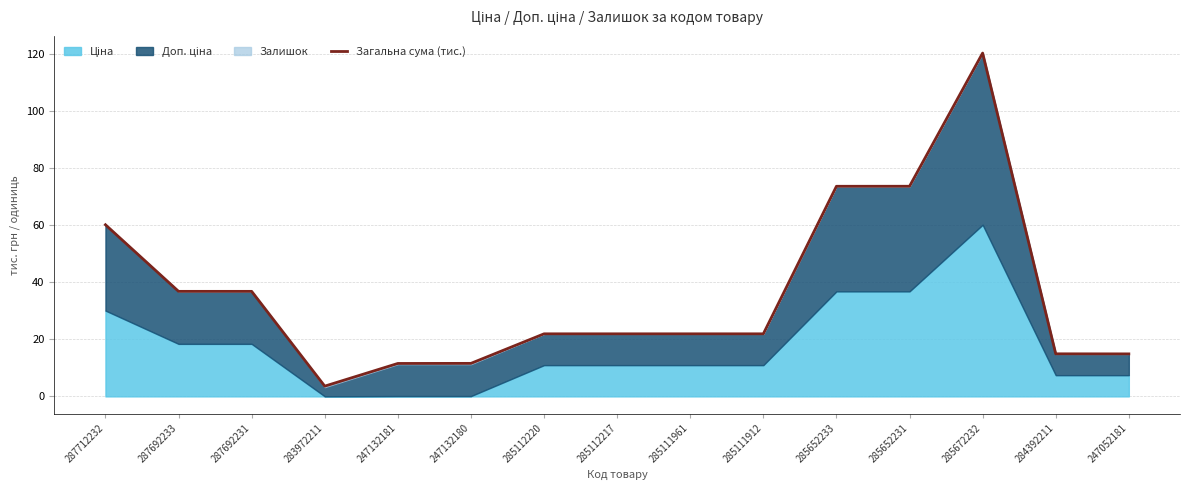

What is the difference between the values at 247052181 and 285652233?

58.8